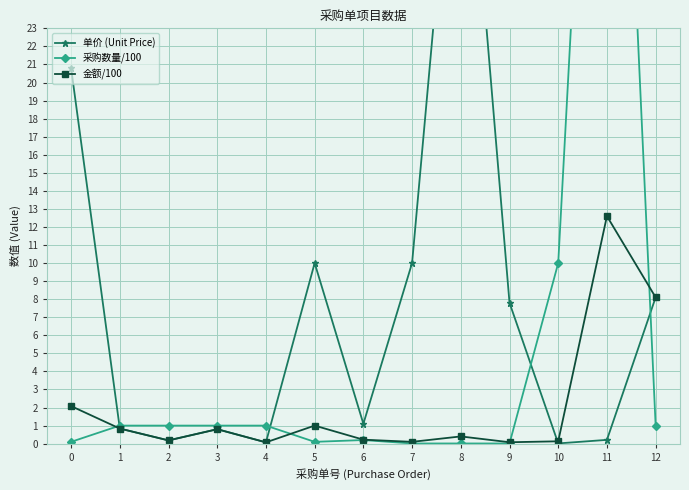

List the series in order of their peak value, highest first.

采购数量/100, 单价 (Unit Price), 金额/100